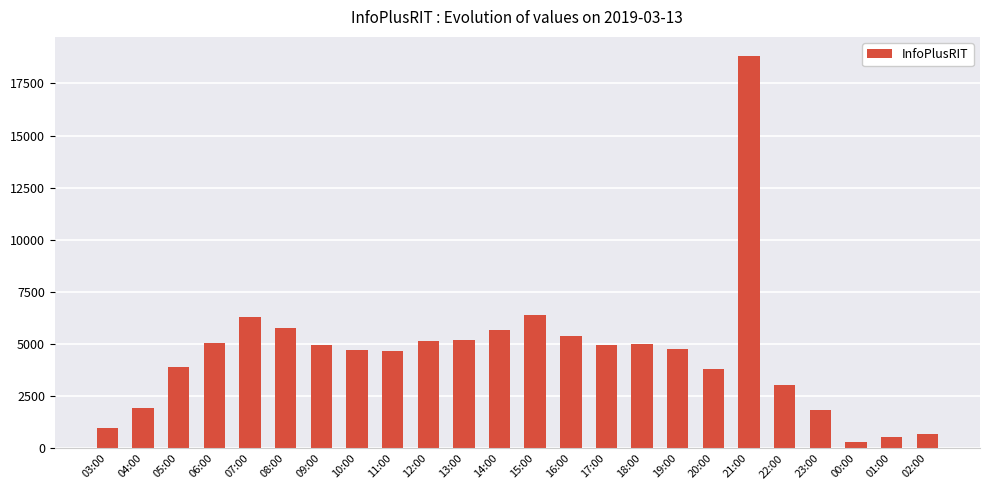

True or false: the data shows 1942 at 04:00.

True